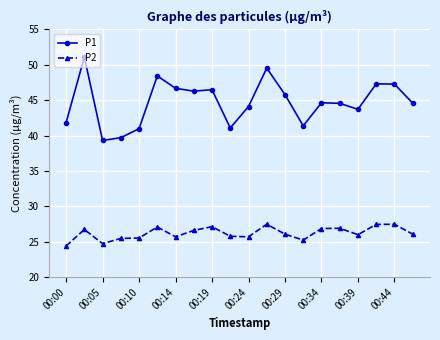

Does the chart have visible grid lines?

Yes